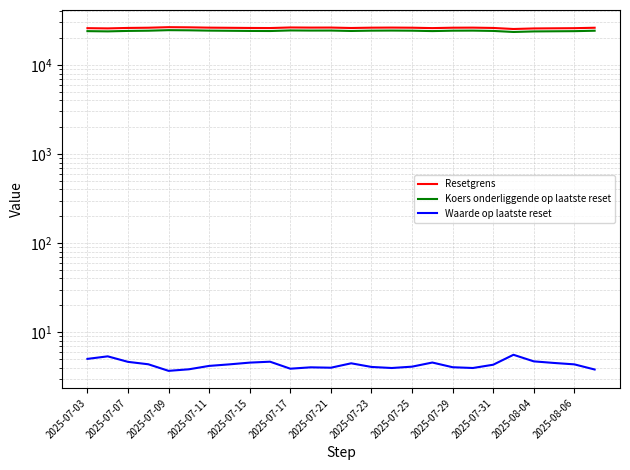

Does the chart have visible grid lines?

Yes